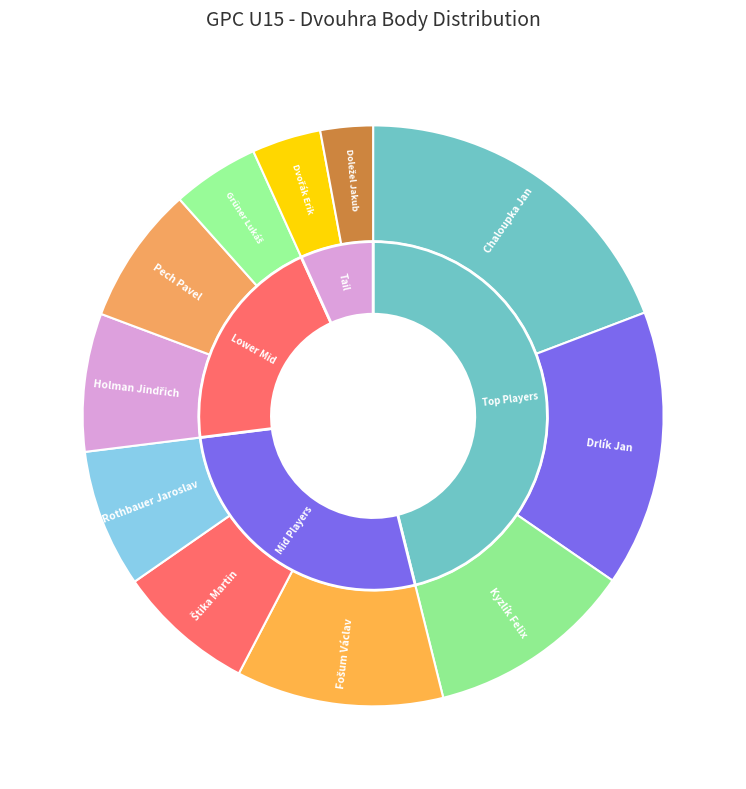

Does any single category account for the majority?

No